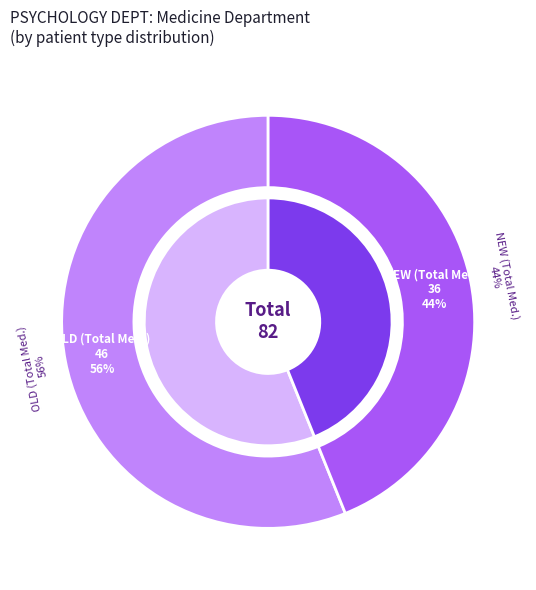

Is NEW (Total Med.) the majority of the pie?

No